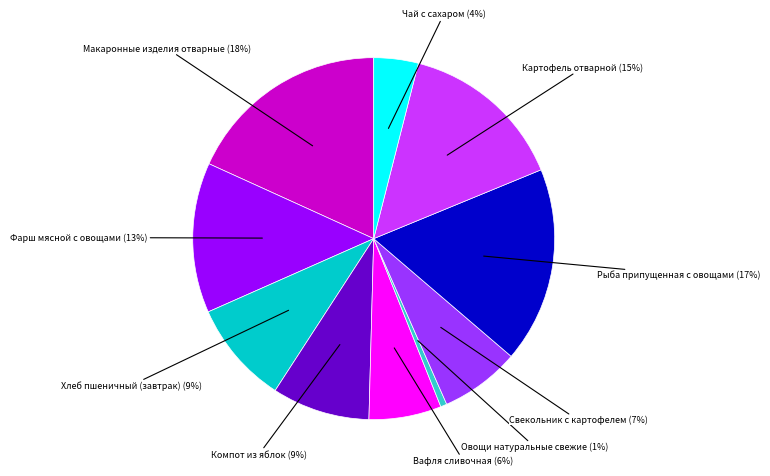

Is there any slice that represents more than half of the pie?

No